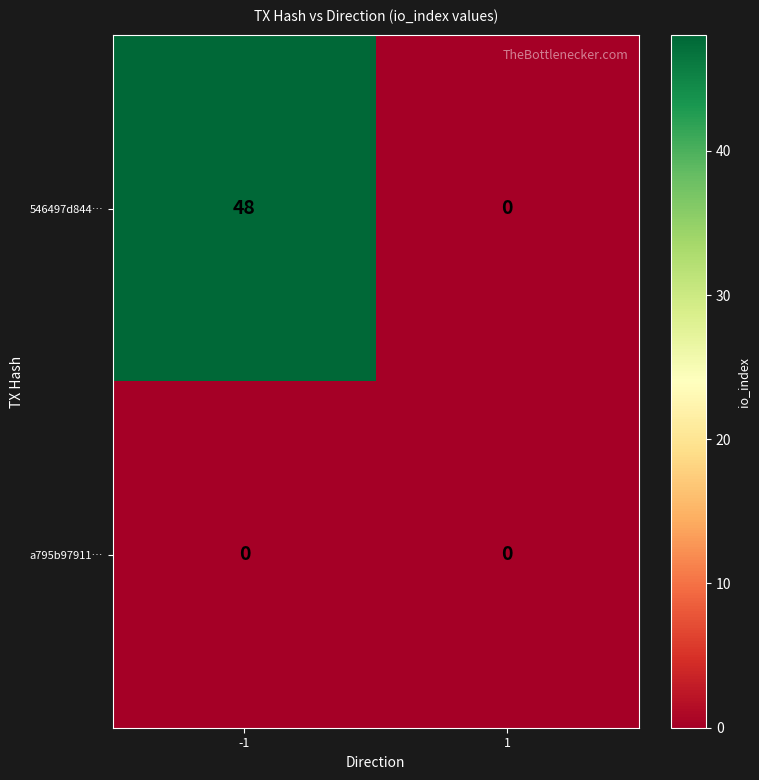

At how many categories does at least one series exceed 31?

1